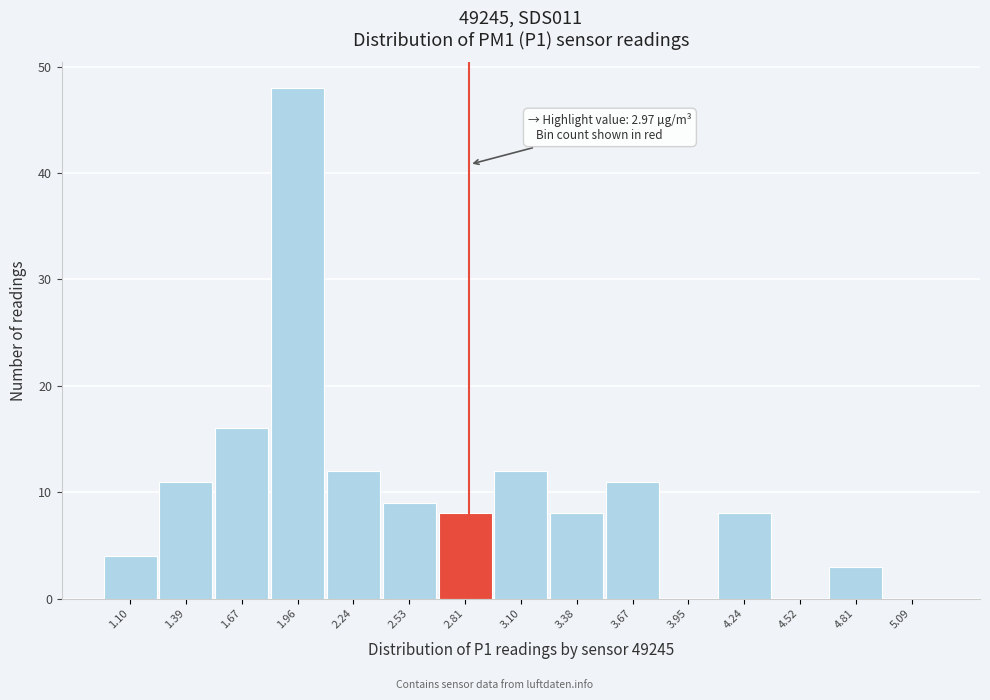

Reading left to right, transcribe all the data shown in this chart.

1.10=4	1.39=11	1.67=16	1.96=48	2.24=12	2.53=9	2.81=8	3.10=12	3.38=8	3.67=11	3.95=0	4.24=8	4.52=0	4.81=3	5.09=0